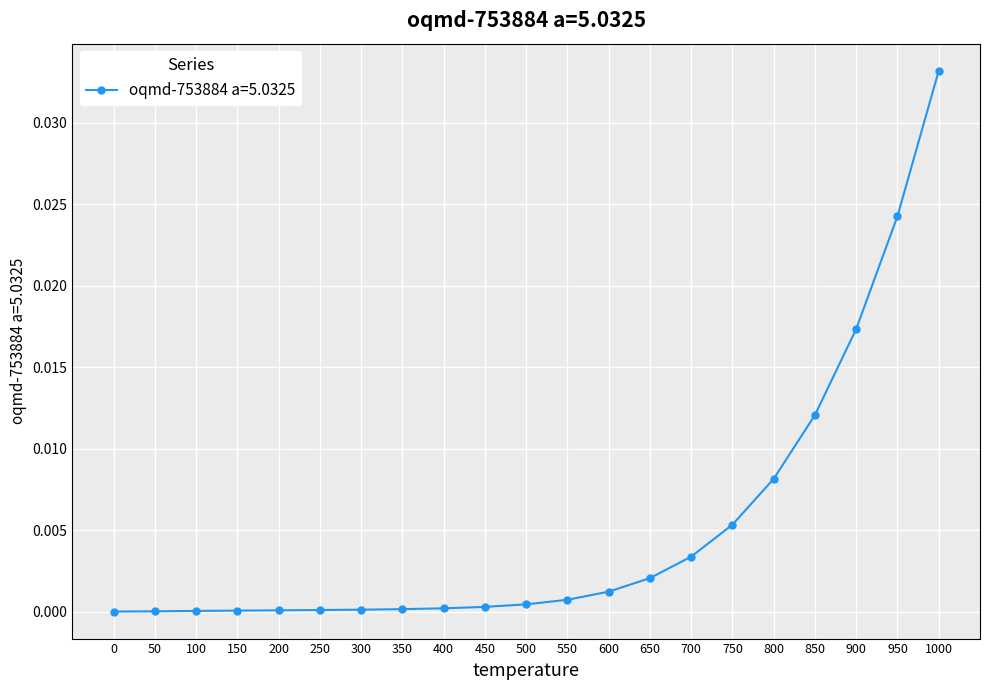

True or false: the data shows 0.0 at 750.

True